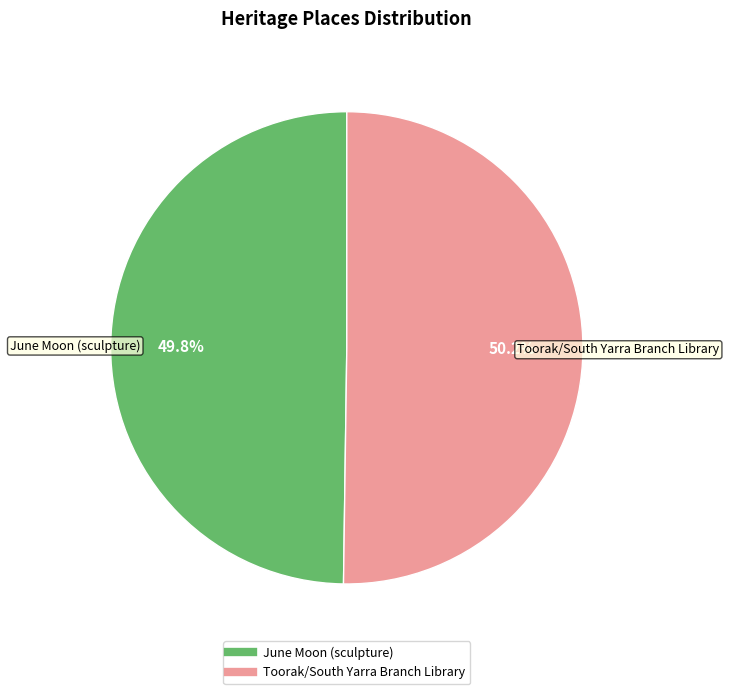

How much of the chart is everything except Toorak/South Yarra Branch Library?

49.8%